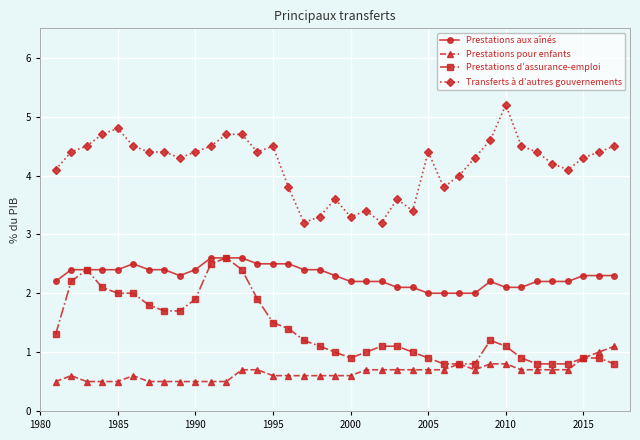

Which series has the widest spread of values?

Transferts à d’autres gouvernements